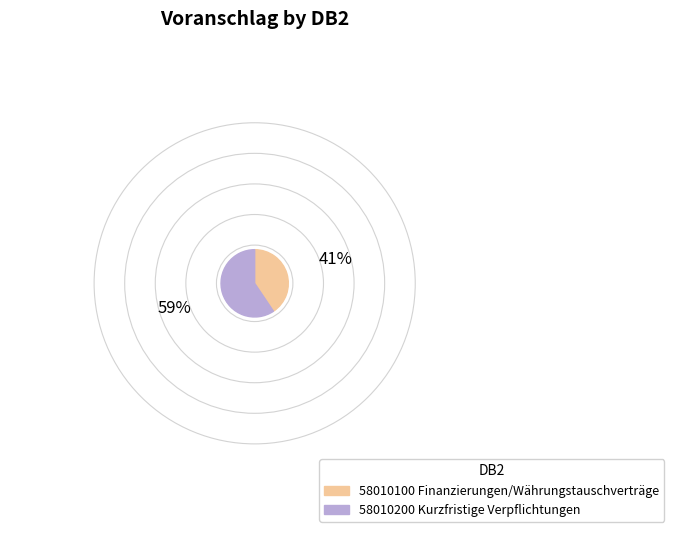

Between 58010200 Kurzfristige Verpflichtungen and 58010100 Finanzierungen/Währungstauschverträge, which is larger?

58010200 Kurzfristige Verpflichtungen